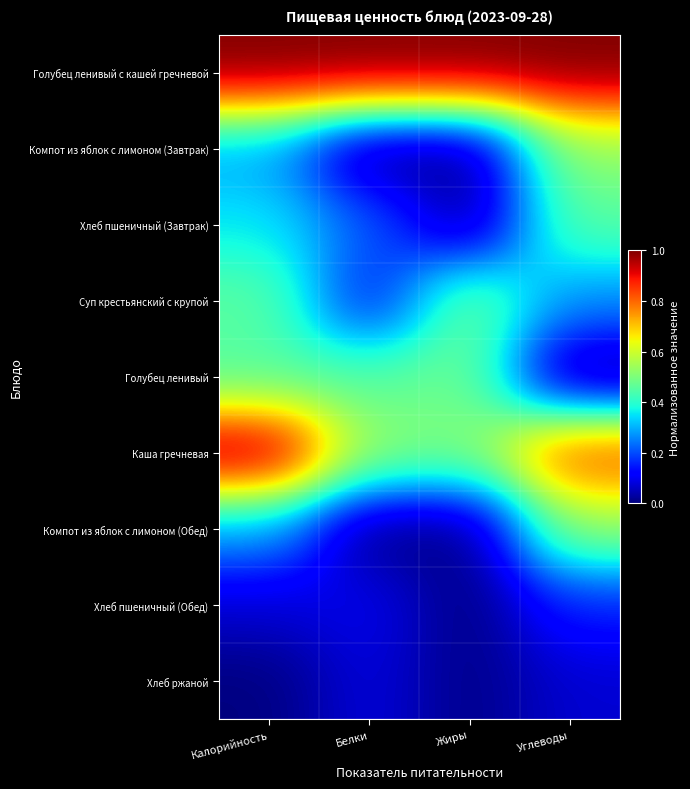

At which category does the chart reach its minimum across all series?

Белки